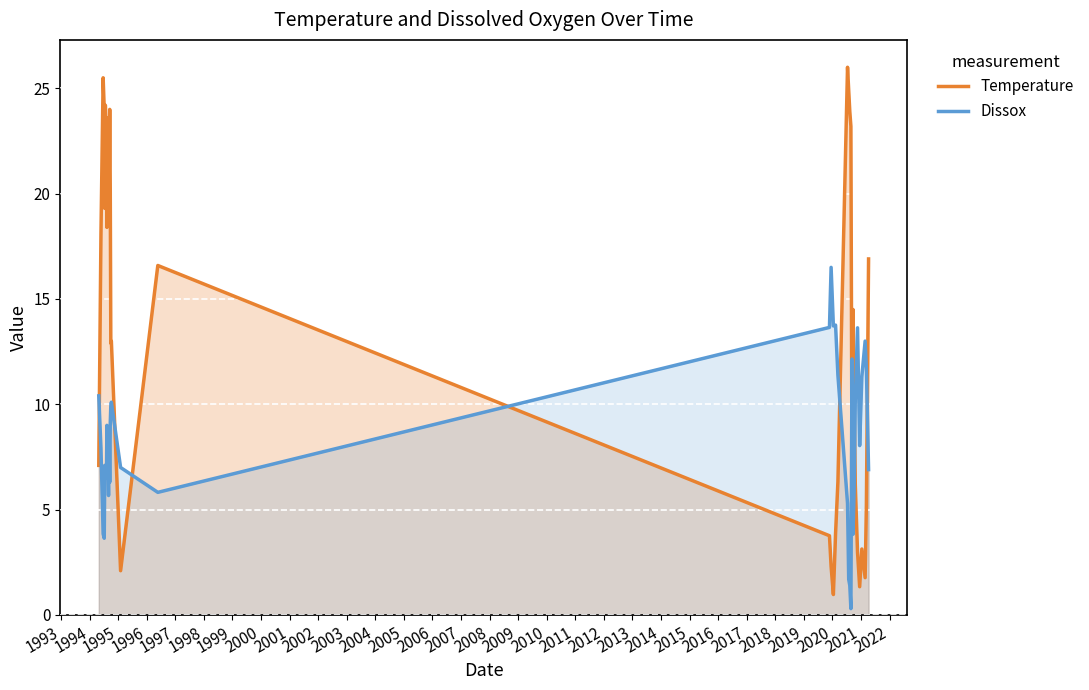

Which series has the largest total across all categories?

Temperature